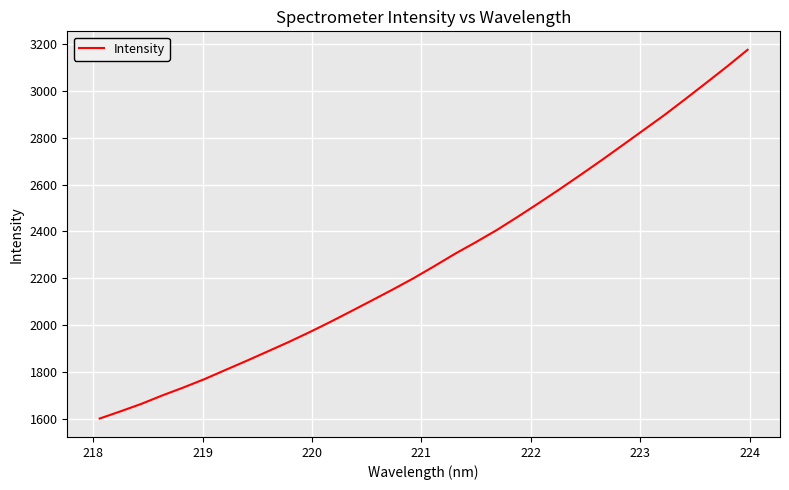

What is the difference between the maximum and minimum values?

1576.0